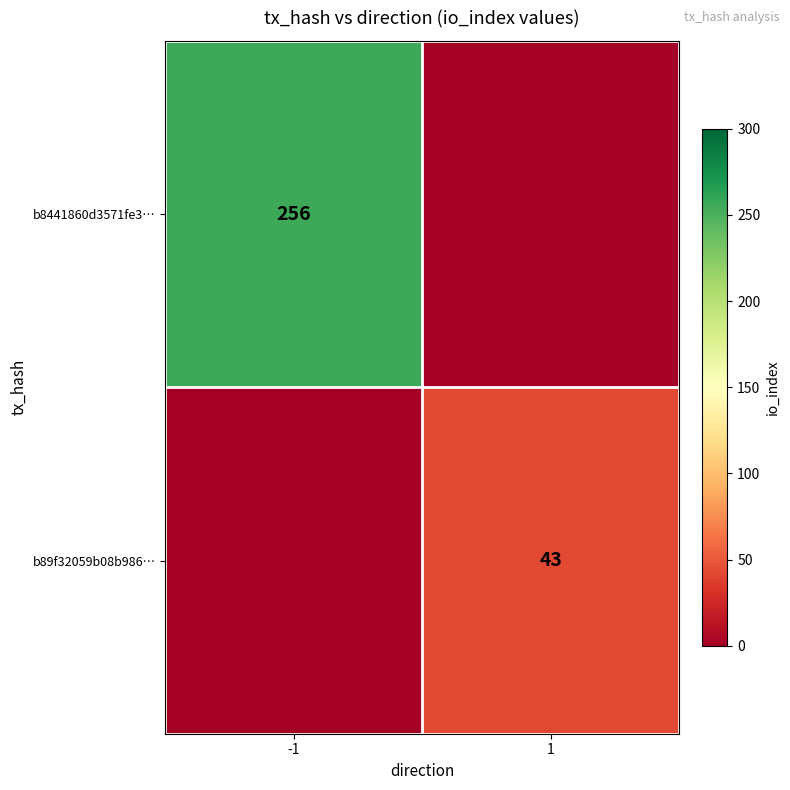

Which label corresponds to the smallest value in the chart?

1